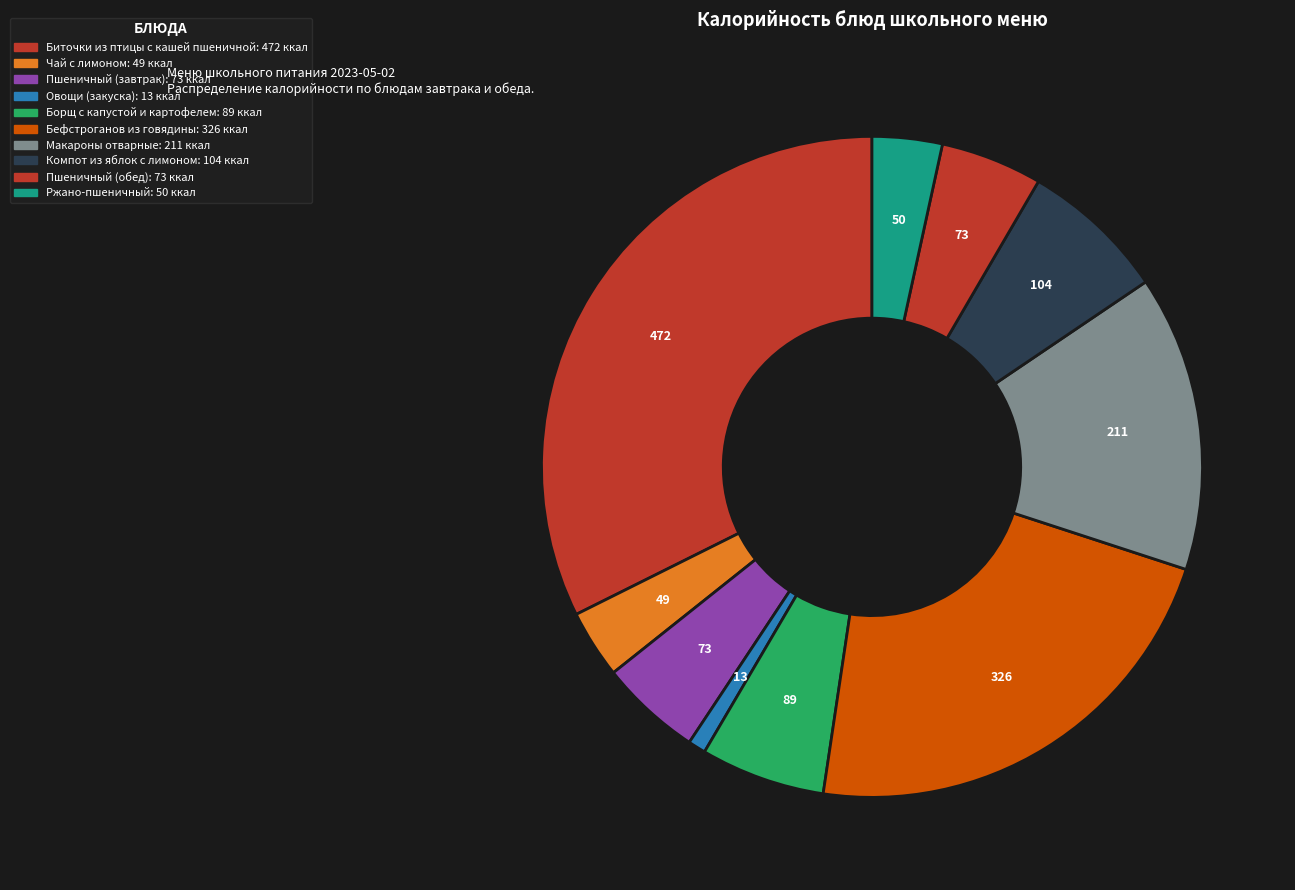

What portion of the pie excludes Чай с лимоном?

96.7%